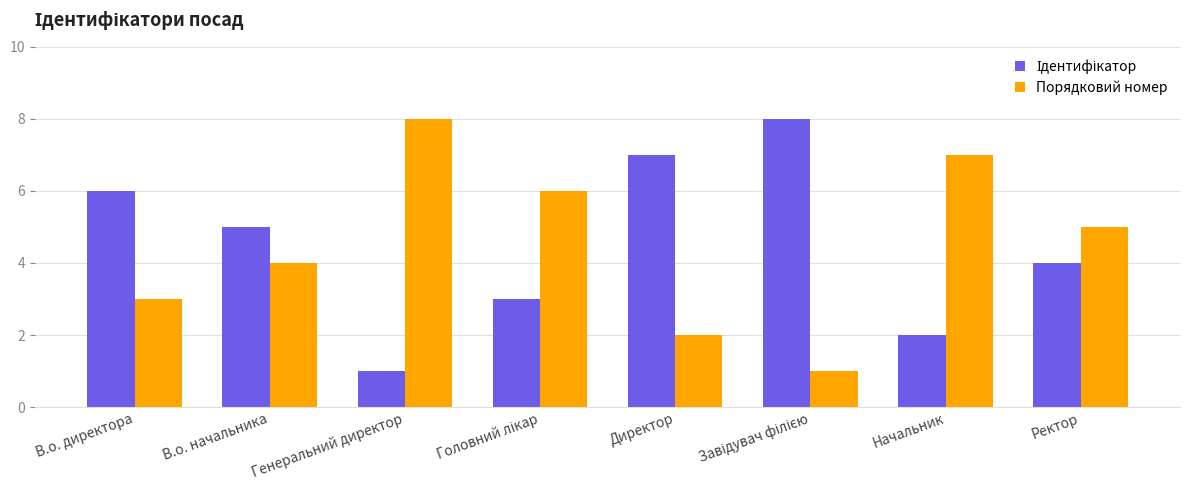

What position from the right is В.о. начальника?

7